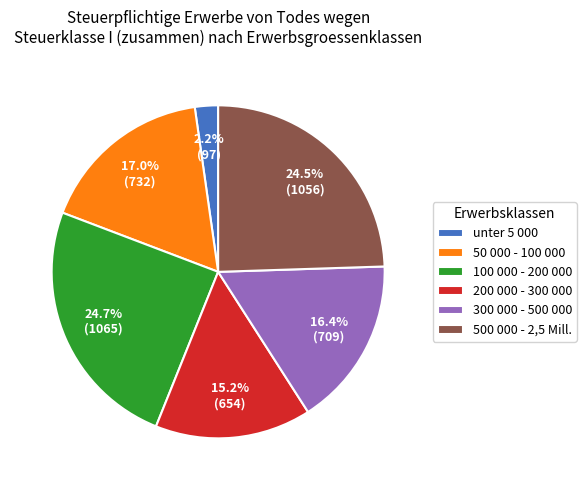

Approximately how many times larger is the value at 100 000 - 200 000 compared to 500 000 - 2,5 Mill.?

1.0